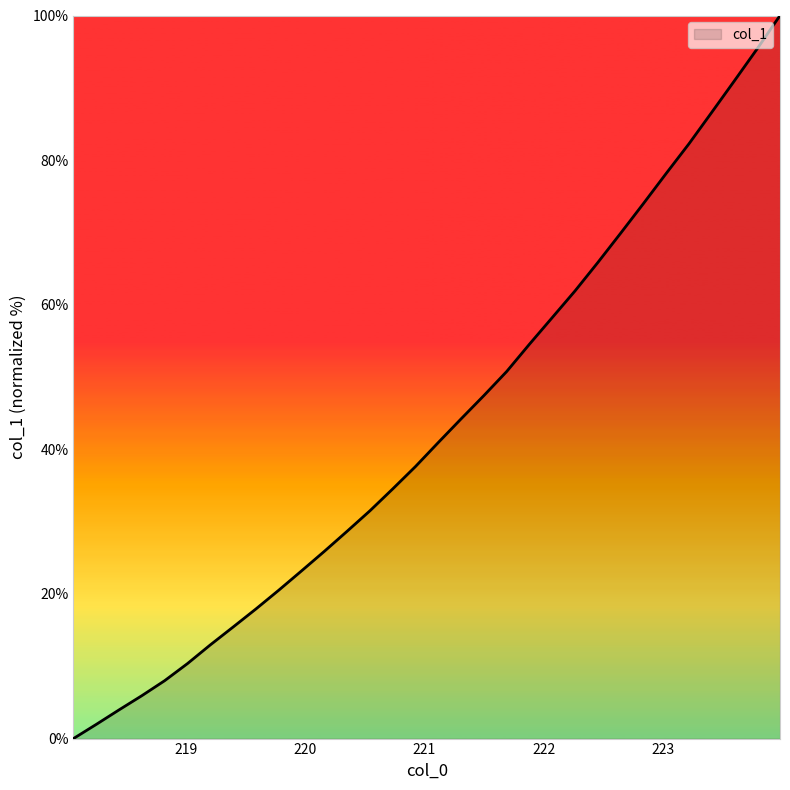

True or false: there are more than 0 points higher than both neighbors.

False